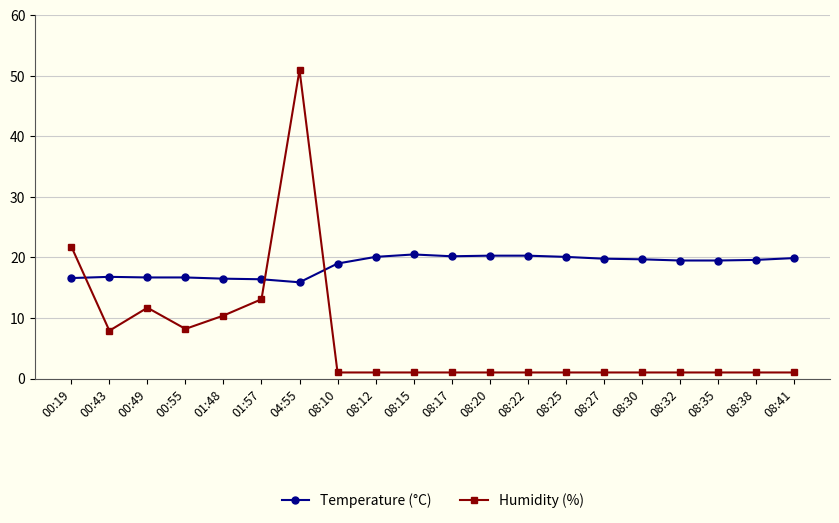

True or false: Temperature (°C) and Humidity (%) cross at least once.

True